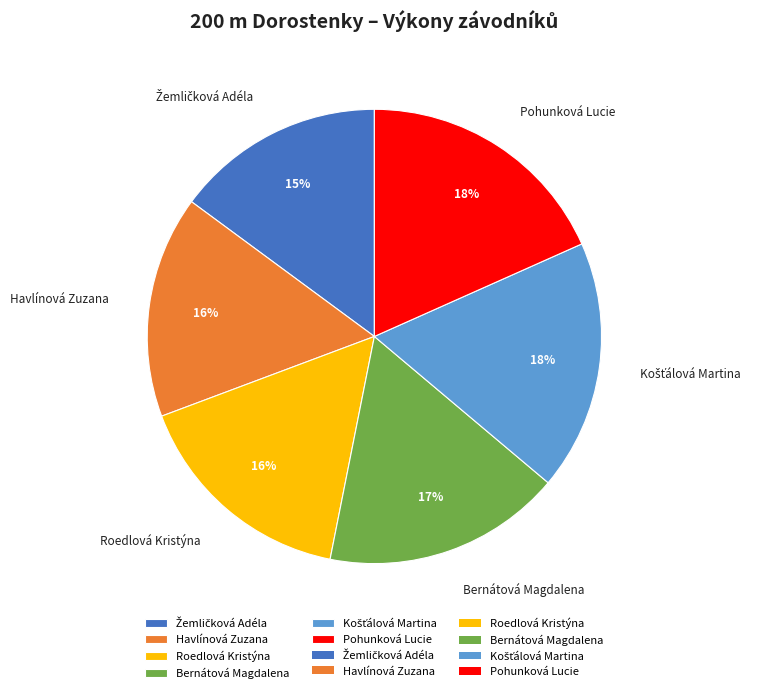

The Roedlová Kristýna slice represents 3% of the pie. True or false?

False